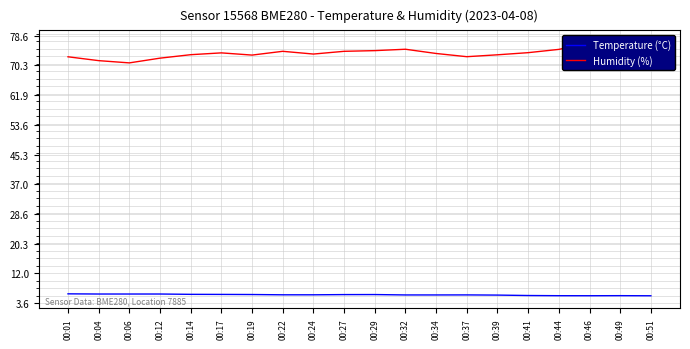

Which category has the highest value in the Temperature (°C) series?

00:01